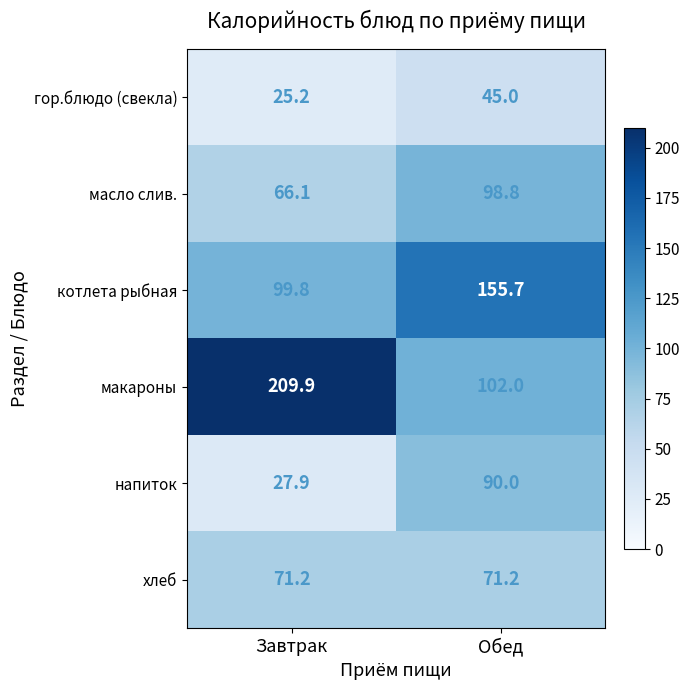

Is it true that котлета рыбная equals 33.8 at Завтрак?

False